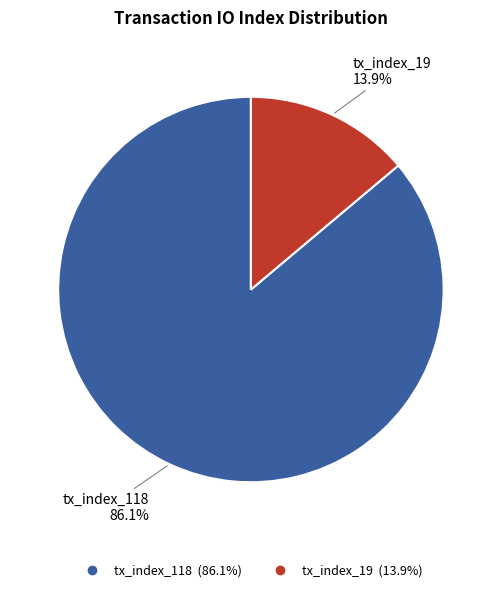

Combined, what portion of the pie is tx_index_118 and tx_index_19?

100.0%